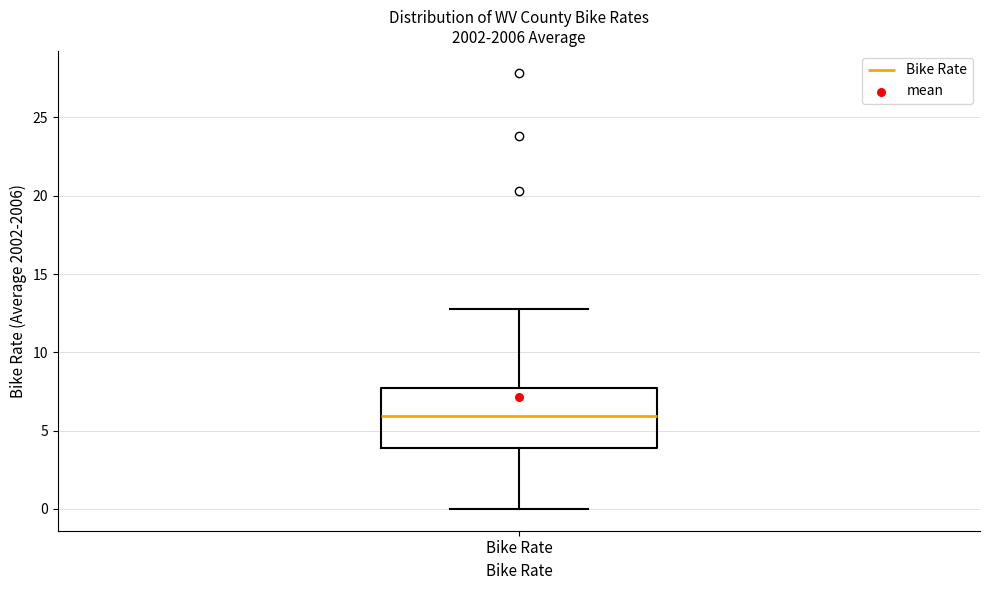

Transcribe this box plot: give where the median line is, the range the box spans, and where the two whiskers end, as read against the y-axis. The values are not printed on the chart, so give them approximately, as read against the axis.

median 6.0, box 4.0 to 7.5, whiskers 0.0 to 13.0